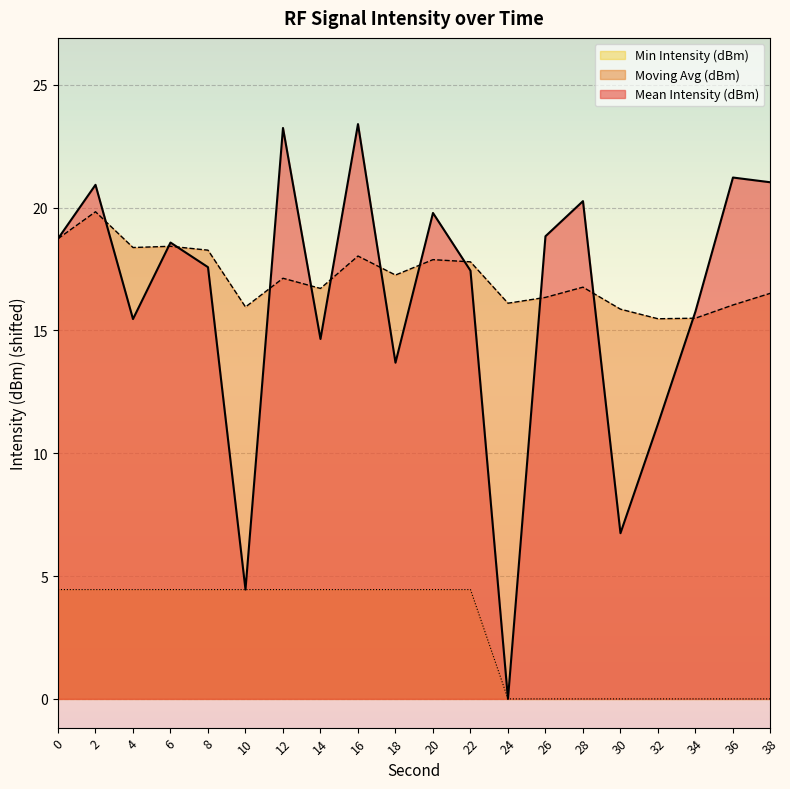

Which series has the largest total across all categories?

Moving Avg (dBm)